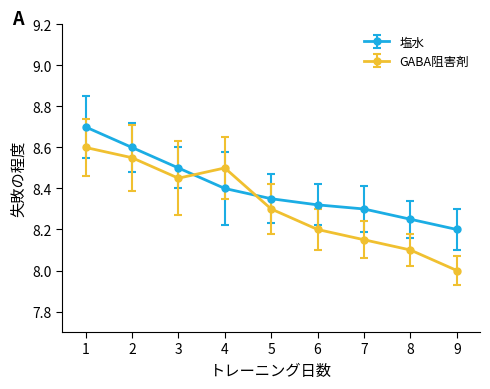

What are all the series names shown in the legend?

塩水, GABA阻害剤